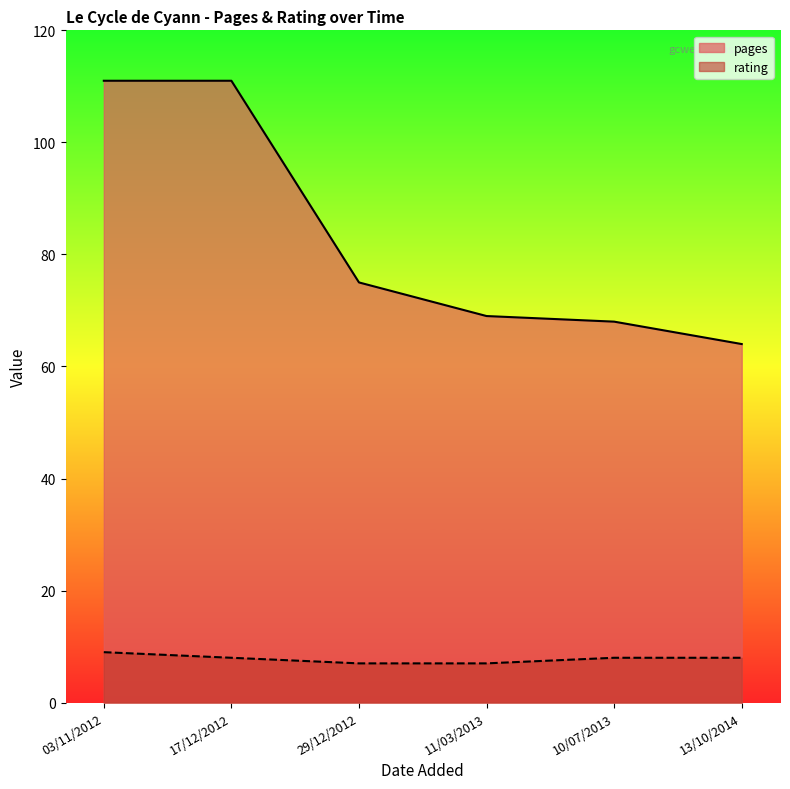

What is the spread (max minus min) of values at 29/12/2012?

68